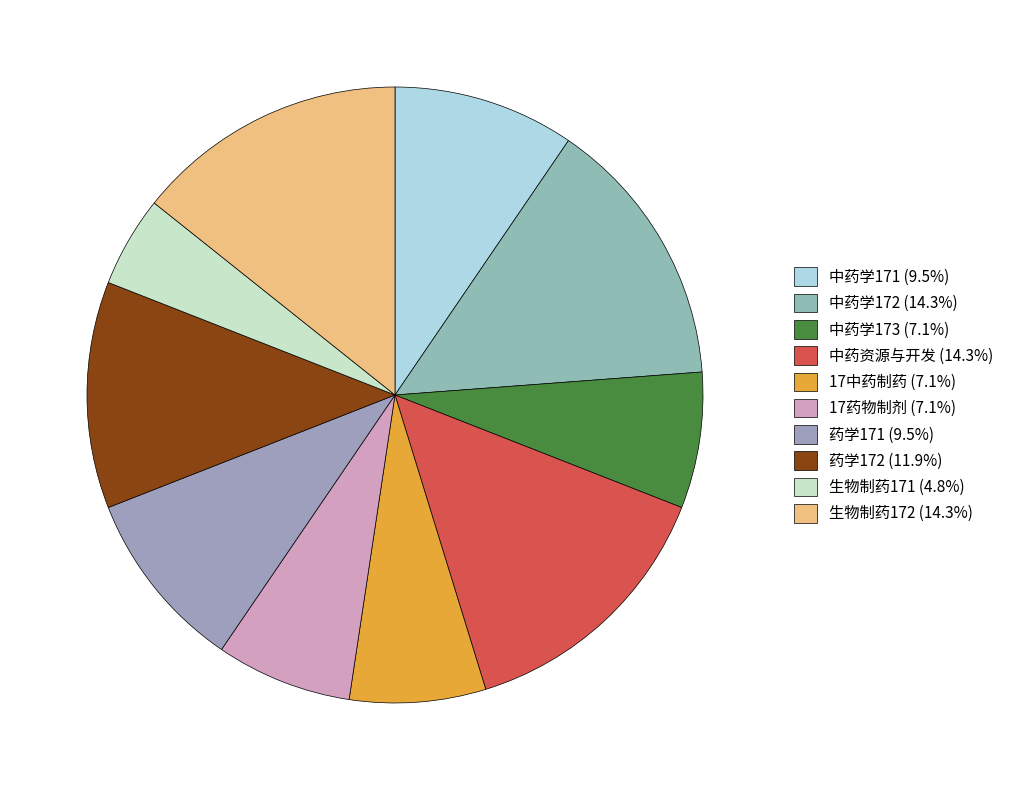

What is the smallest slice in the pie chart?

生物制药171